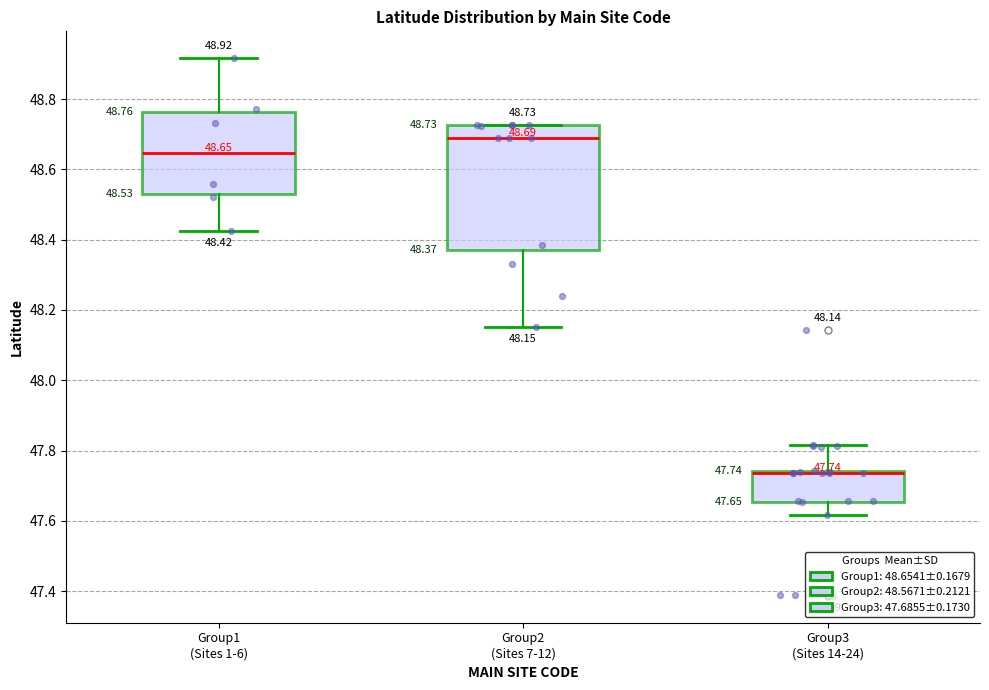

Comparing the boxes themselves (not the whiskers), which one is the tallest?

Group2 (Sites 7-12)